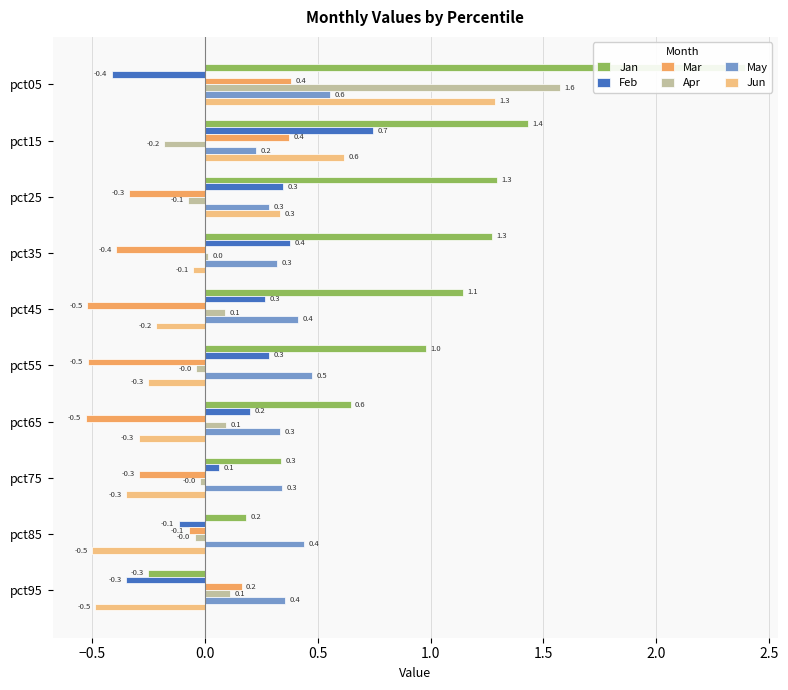

True or false: Mar has a value of -0.8 at pct55.

False